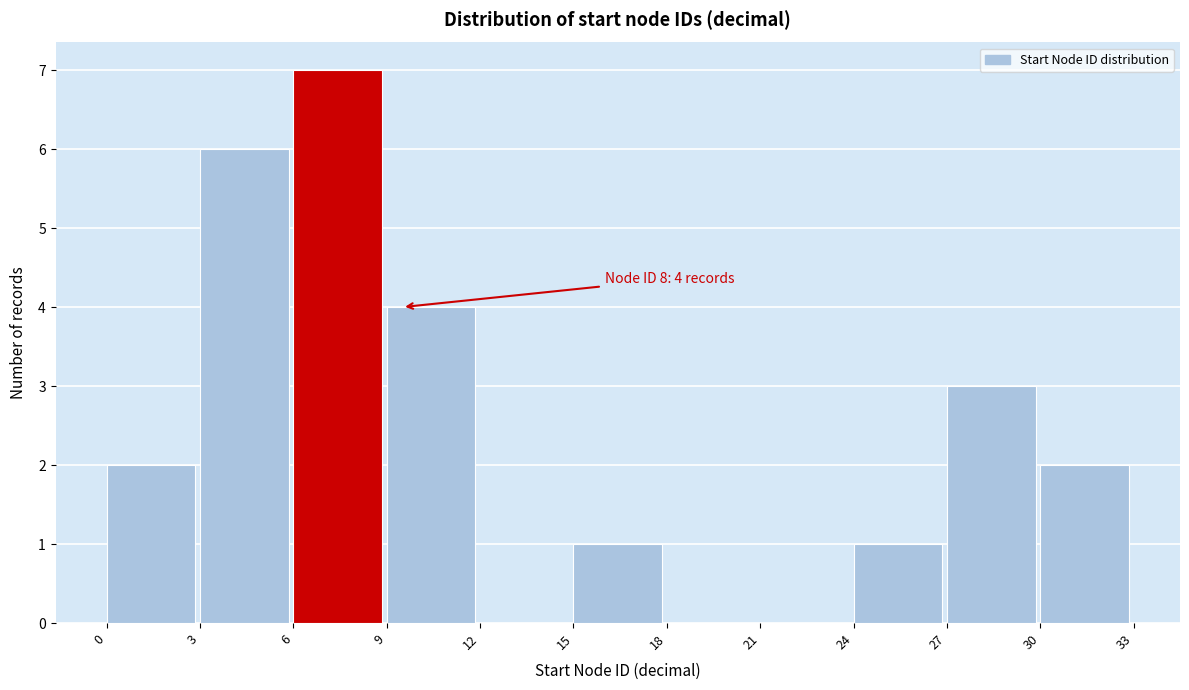

Which range on the x-axis has the tallest bar?

6 to 9